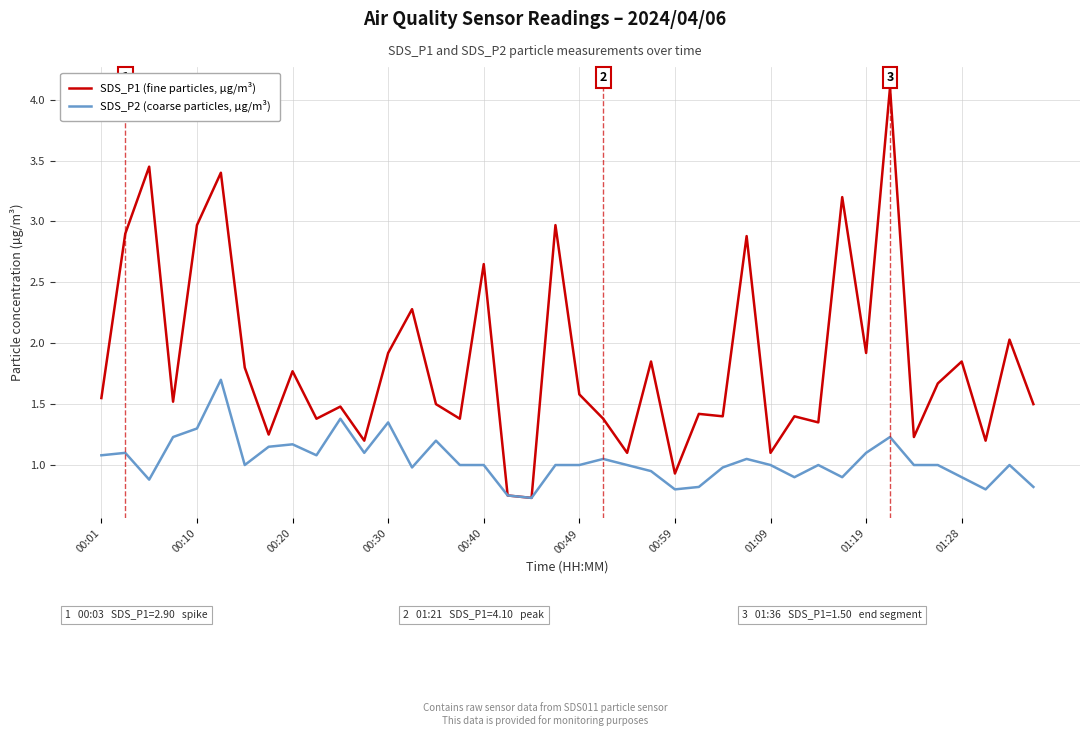

Which series has the widest spread of values?

SDS_P1 (fine particles, µg/m³)